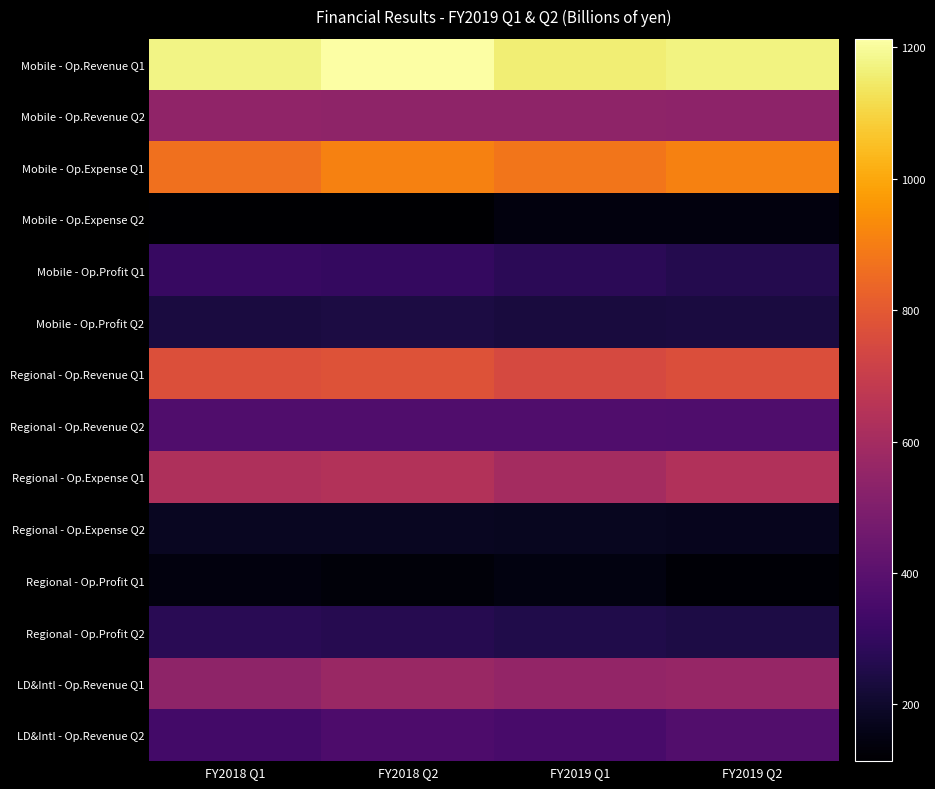

Which series has the largest range (max minus min)?

Mobile - Op.Revenue Q1